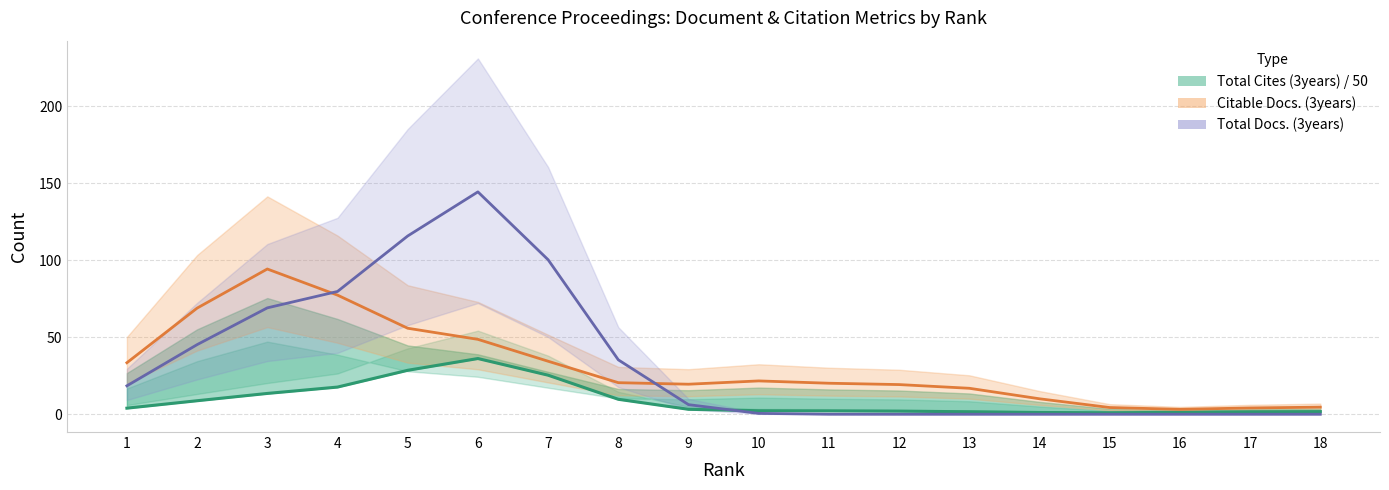

At which label is Total Docs. (3years) closest to 72?

3